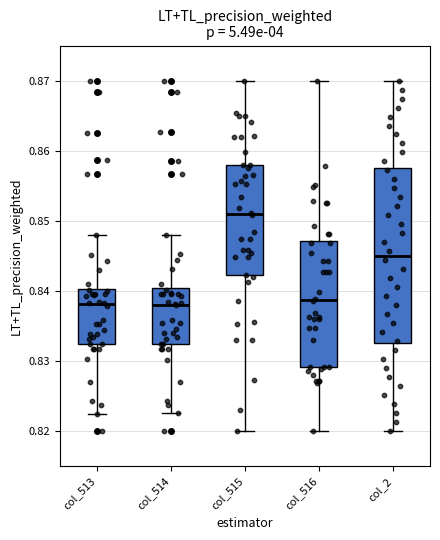

Reading left to right, transcribe this box plot: for each box, give where its median line is, the range the box spans, and where its two whiskers end, as read against the y-axis. The values are not printed on the chart, so give them approximately, as read against the axis.

col_513: median 0.838, box 0.832 to 0.840, whiskers 0.822 to 0.848
col_514: median 0.838, box 0.832 to 0.840, whiskers 0.823 to 0.848
col_515: median 0.851, box 0.842 to 0.858, whiskers 0.820 to 0.870
col_516: median 0.839, box 0.829 to 0.847, whiskers 0.820 to 0.870
col_2: median 0.845, box 0.833 to 0.858, whiskers 0.820 to 0.870